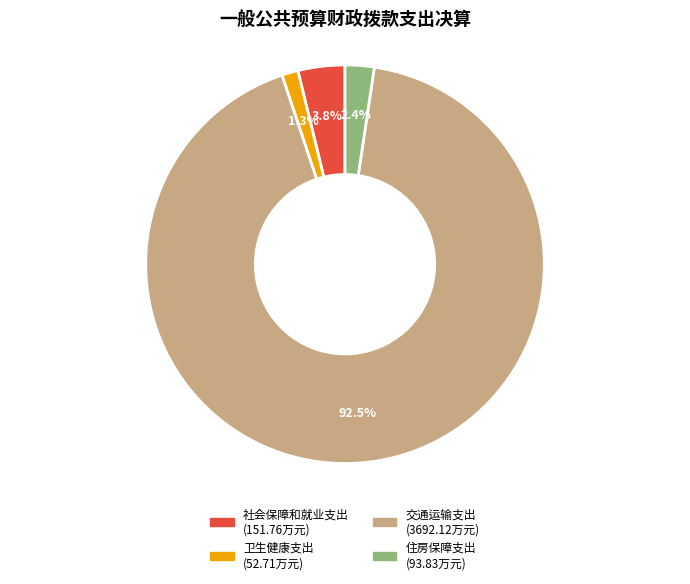

How many slices are in this pie chart?

4